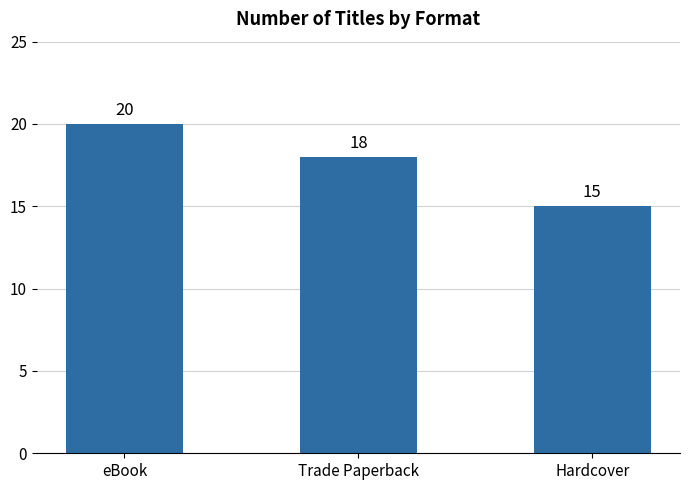

The chart shows a value of 18 at Trade Paperback. True or false?

True